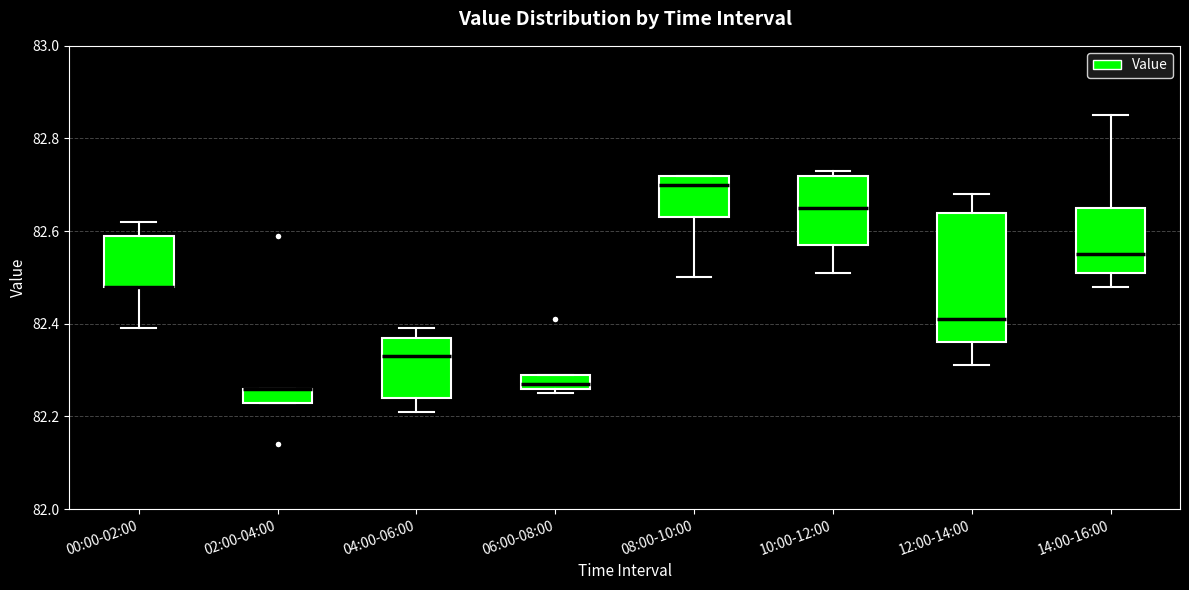

Which box is the tallest, from its lower edge to its upper edge?

12:00-14:00